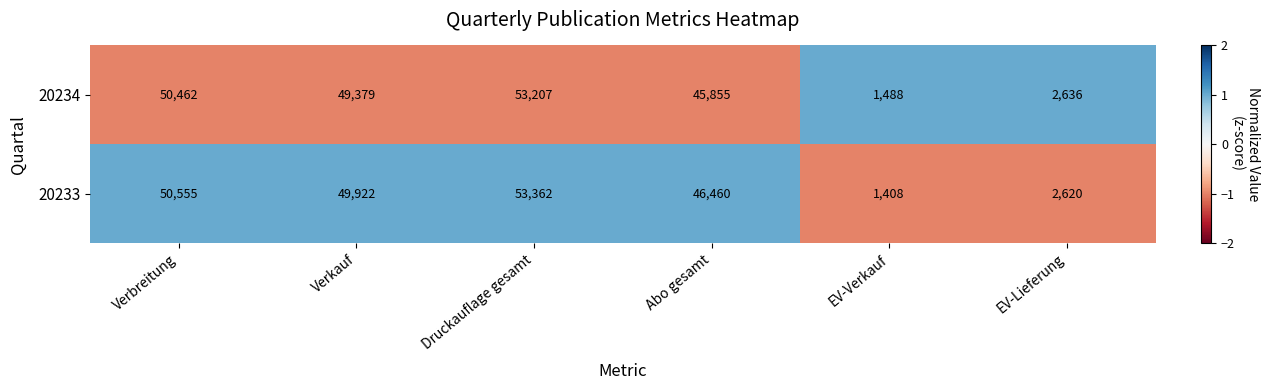

How many values in the 20233 series are below 49922?

3